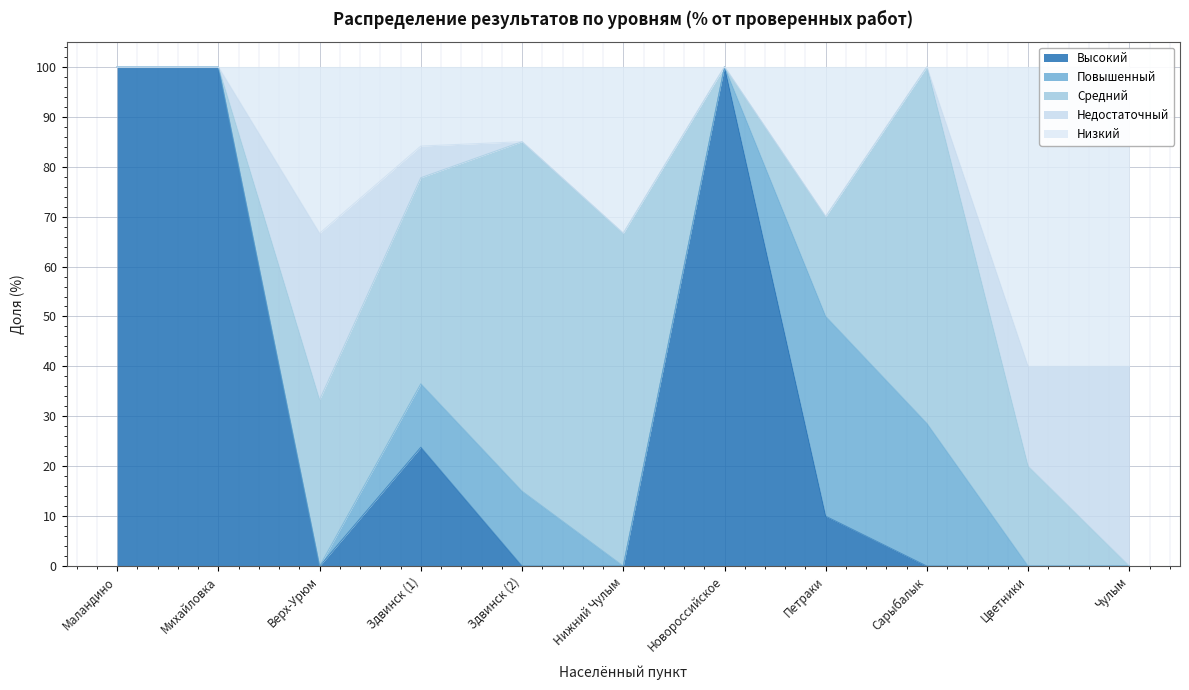

Reading right to left, transcribe all the data shown in this chart.

Высокий: 0.0	0.0	0.0	10.0	100.0	0.0	0.0	23.8	0.0	100.0	100.0
Повышенный: 0.0	0.0	28.6	40.0	0.0	0.0	15.0	12.7	0.0	0.0	0.0
Средний: 0.0	20.0	71.4	20.0	0.0	66.7	70.0	41.3	33.3	0.0	0.0
Недостаточный: 40.0	20.0	0.0	0.0	0.0	0.0	0.0	6.3	33.3	0.0	0.0
Низкий: 60.0	60.0	0.0	30.0	0.0	33.3	15.0	15.9	33.3	0.0	0.0